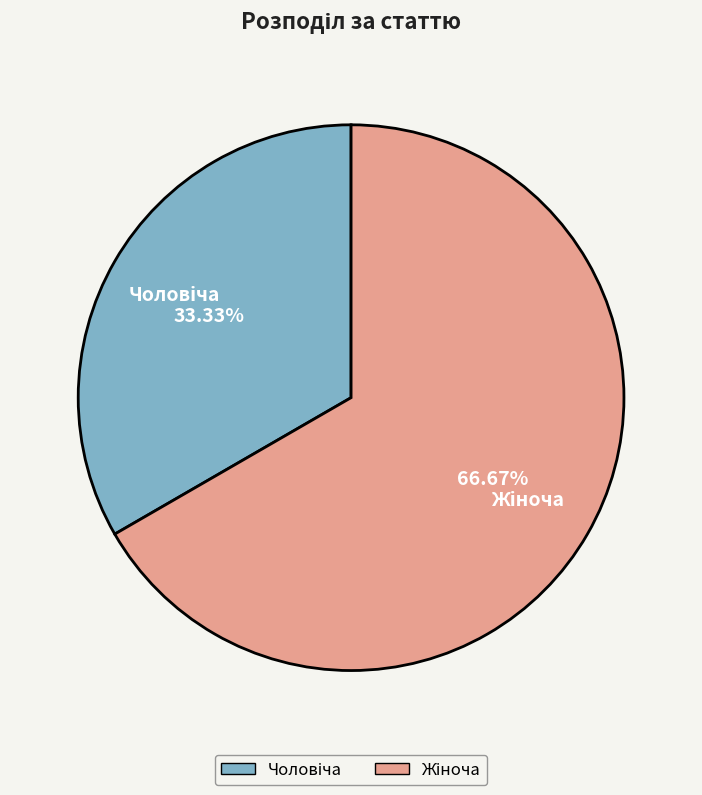

Does any single category account for the majority?

Yes